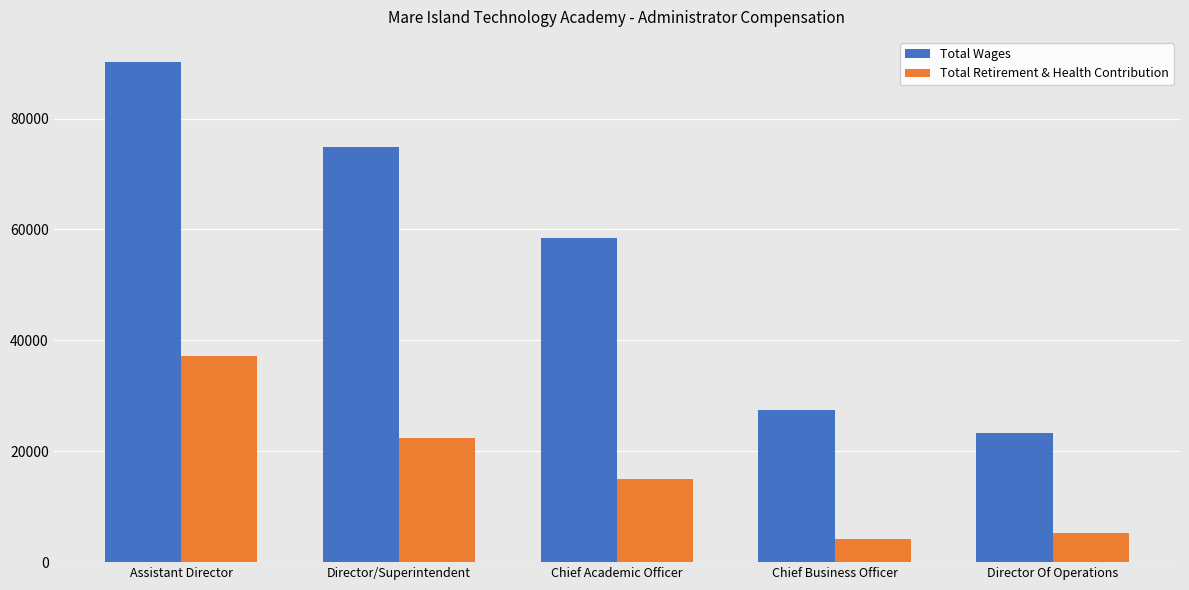

List the series in order of their overall mean, highest first.

Total Wages, Total Retirement & Health Contribution